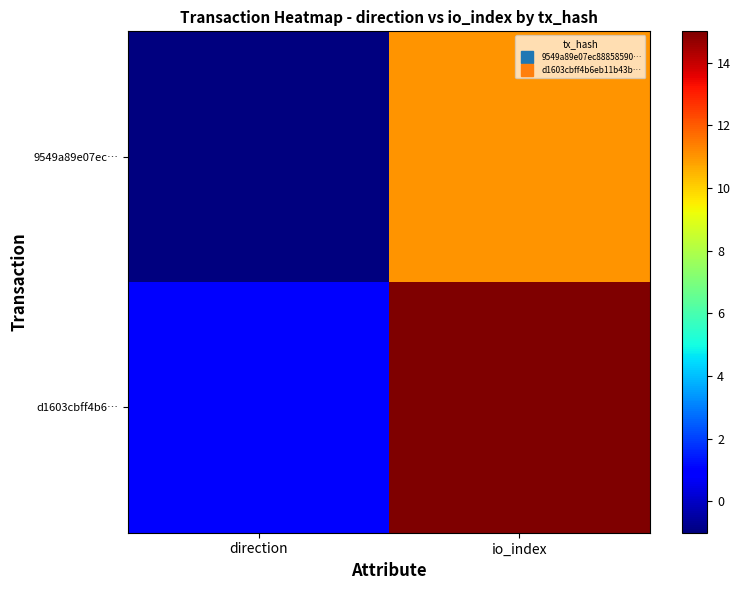

Rank the series by their maximum value, from highest to lowest.

d1603cbff4b6…, 9549a89e07ec…